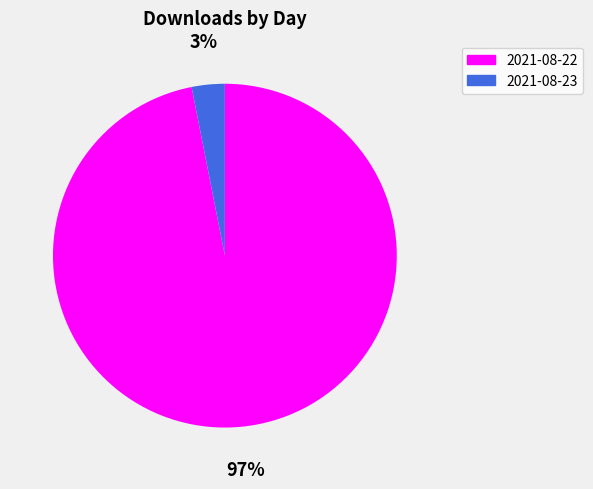

How many slices are in this pie chart?

2